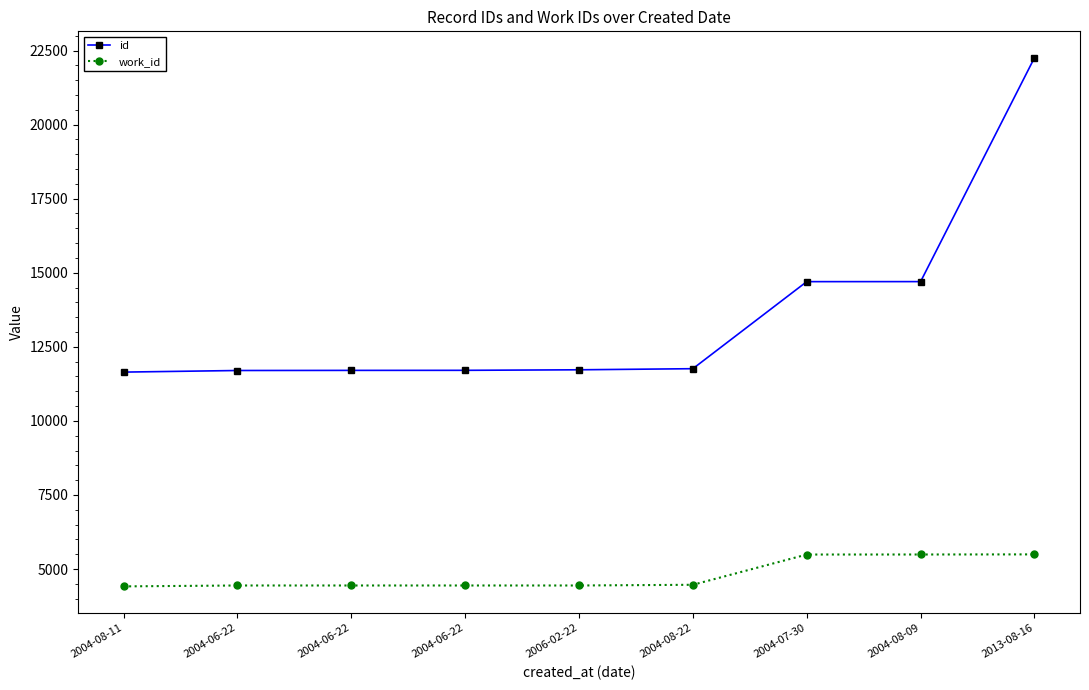

True or false: id and work_id cross at least once.

False